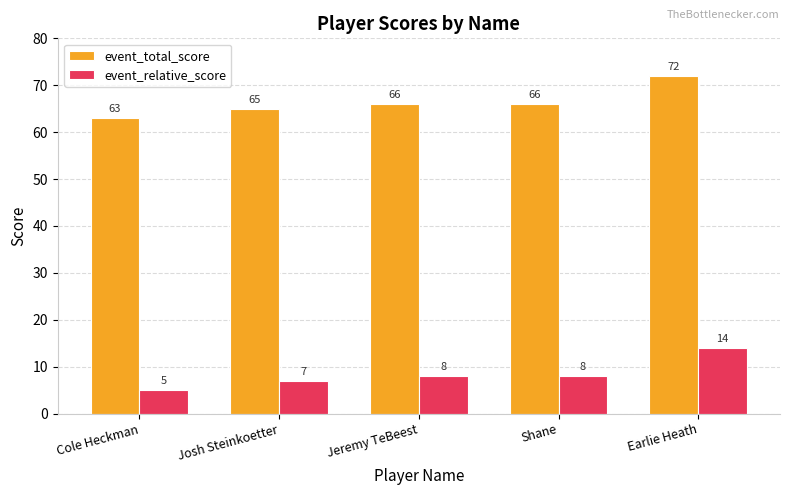

What is the sum of the event_total_score values at Josh Steinkoetter and Cole Heckman?

128